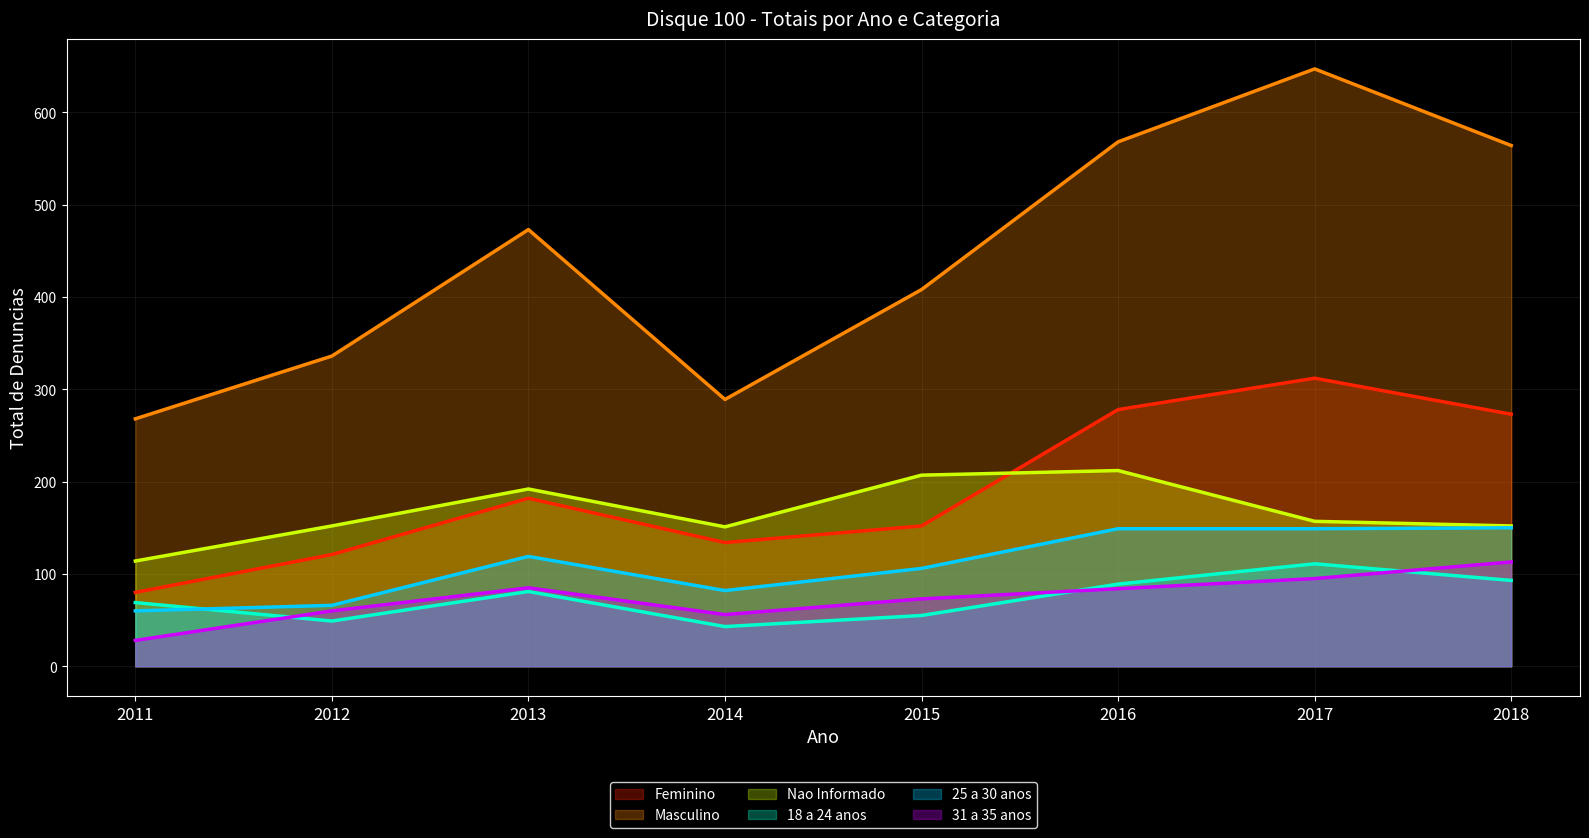

True or false: Nao Informado has more than 1 points higher than both neighbors.

True